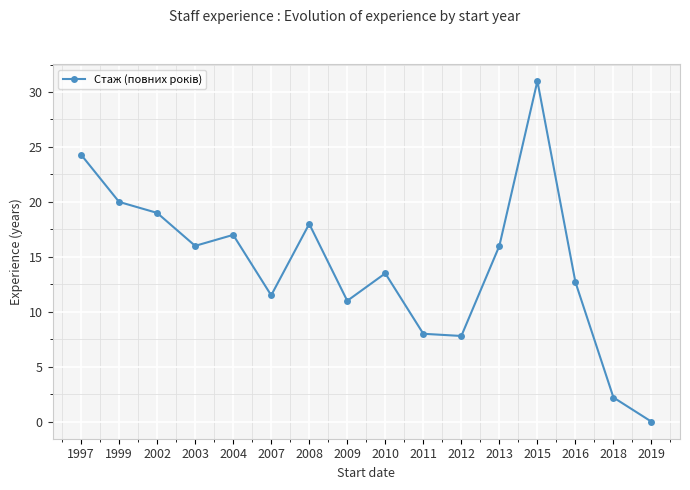

Which category has the lowest value across all series?

2019